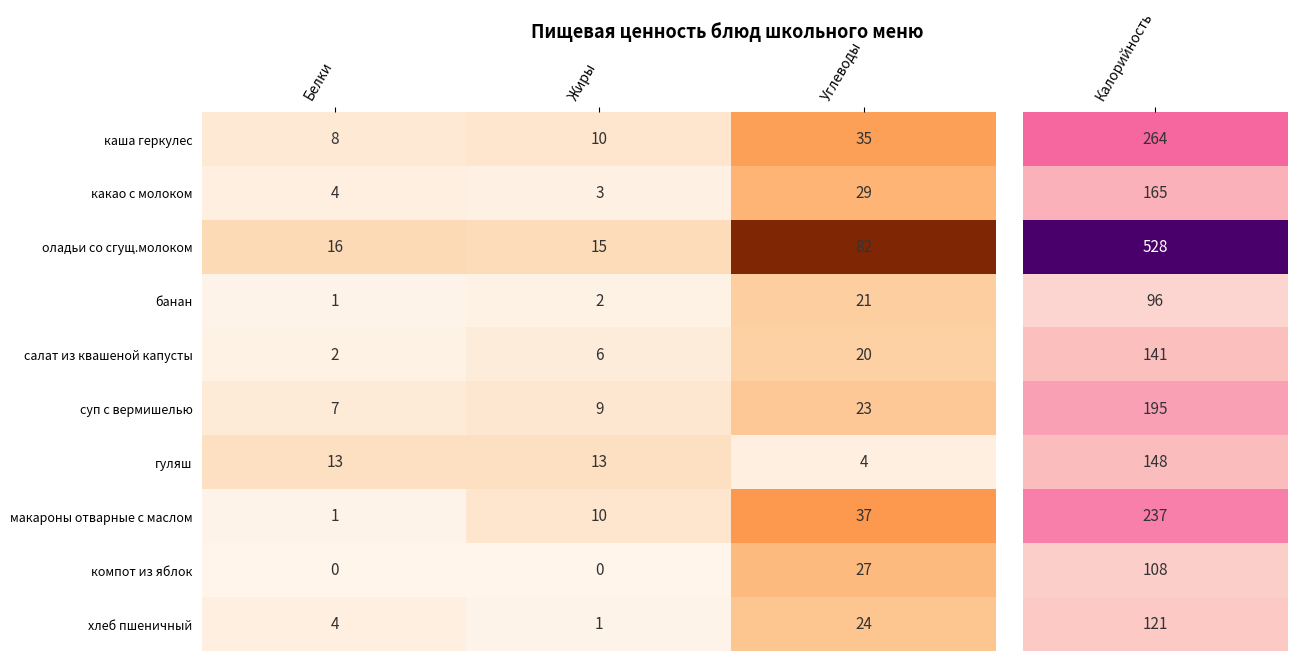

How many макароны отварные с маслом values are between 1 and 37?

3